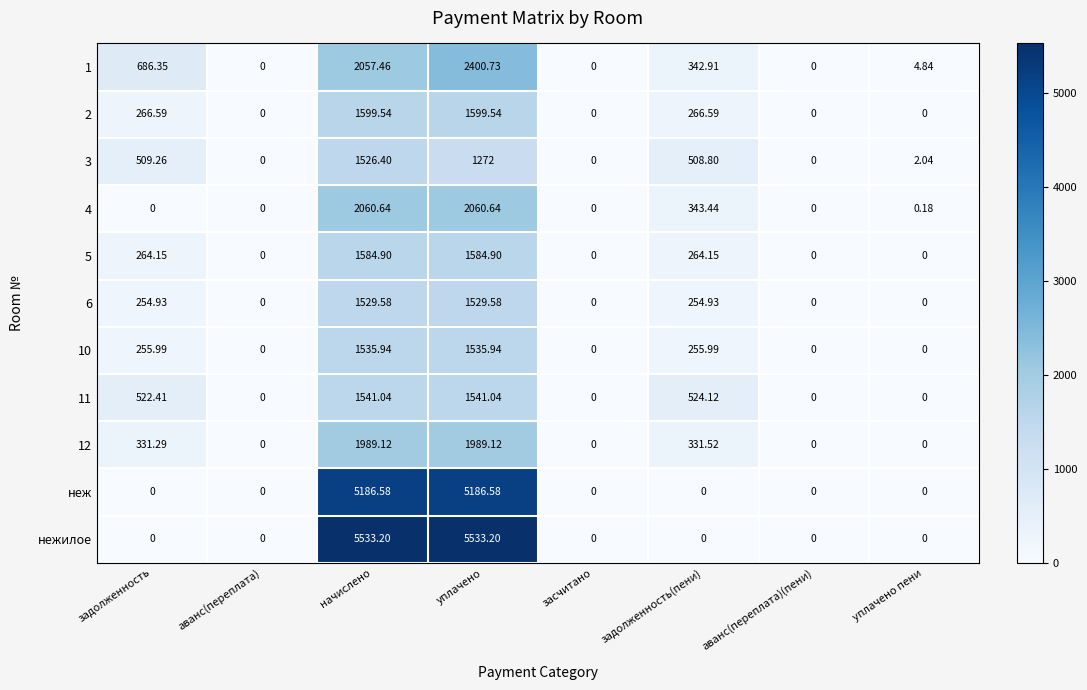

Is the value of 10 at задолженность greater than the value of 4 at аванс(переплата)(пени)?

Yes